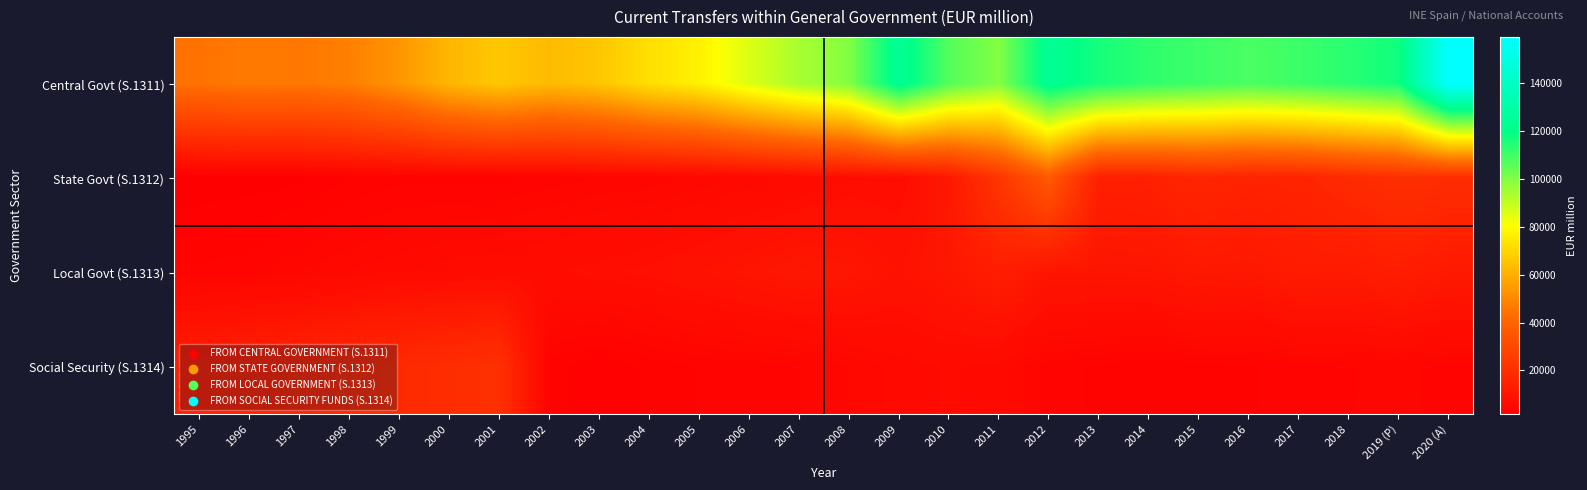

Which series has the widest spread of values?

Central Govt (S.1311)